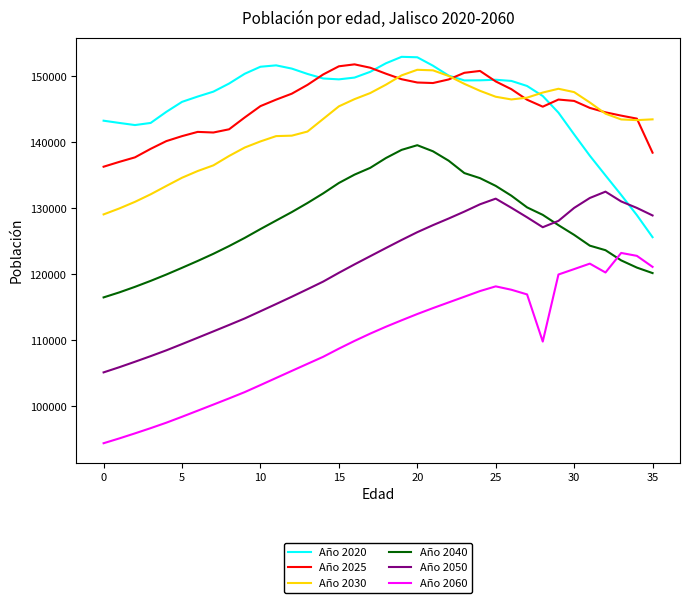

True or false: Año 2040 and Año 2020 intersect in this chart.

False